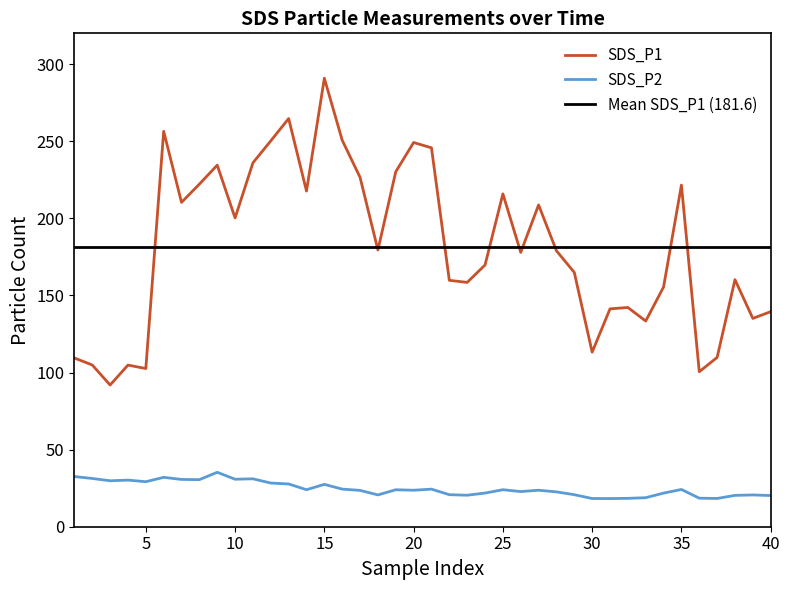

True or false: SDS_P1 and SDS_P2 cross at least once.

False